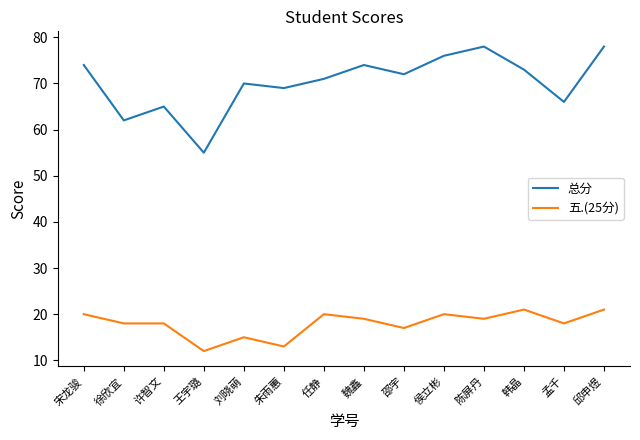

Which series has the largest total across all categories?

总分